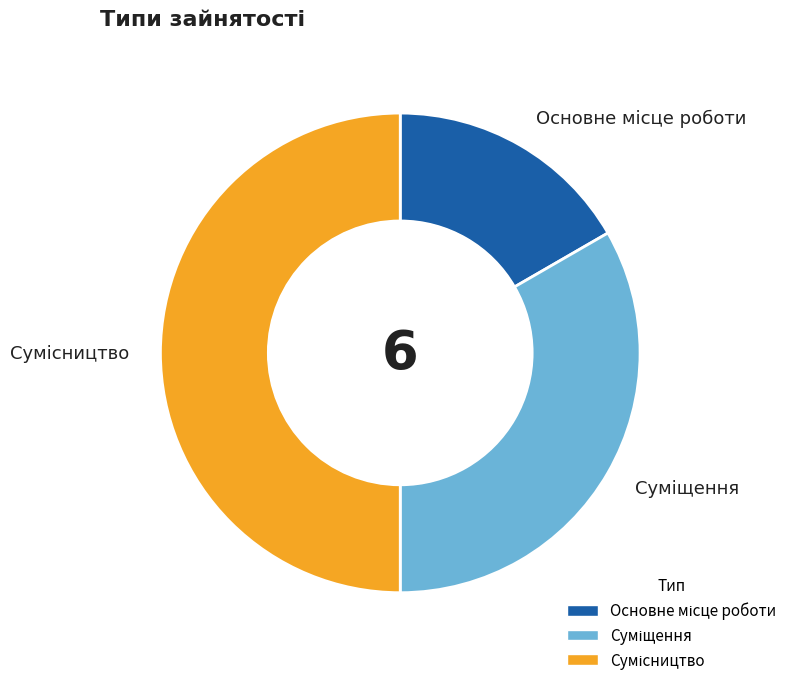

True or false: Суміщення accounts for 33% of the total.

True